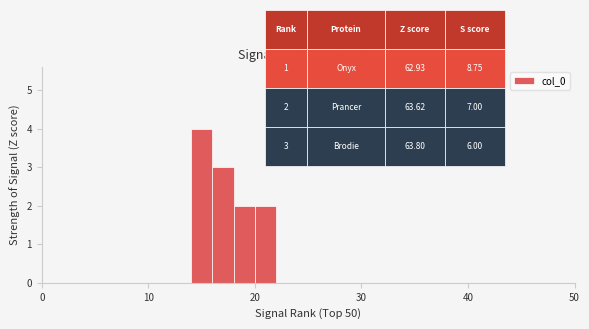

Around what value on the x-axis is the tallest bar? Give the approximate position of its centre, as read against the axis.

15